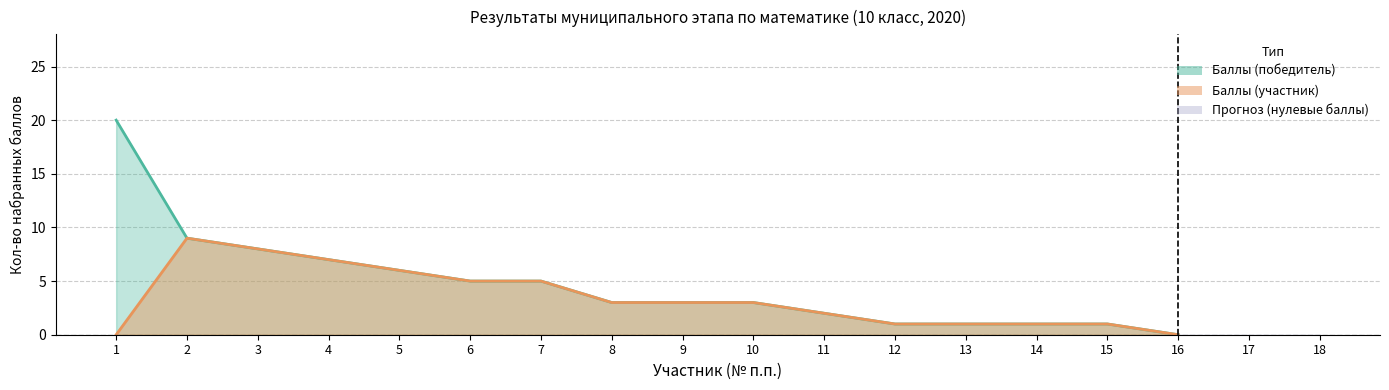

Is it true that Баллы (победитель) equals 9 at 4?

False